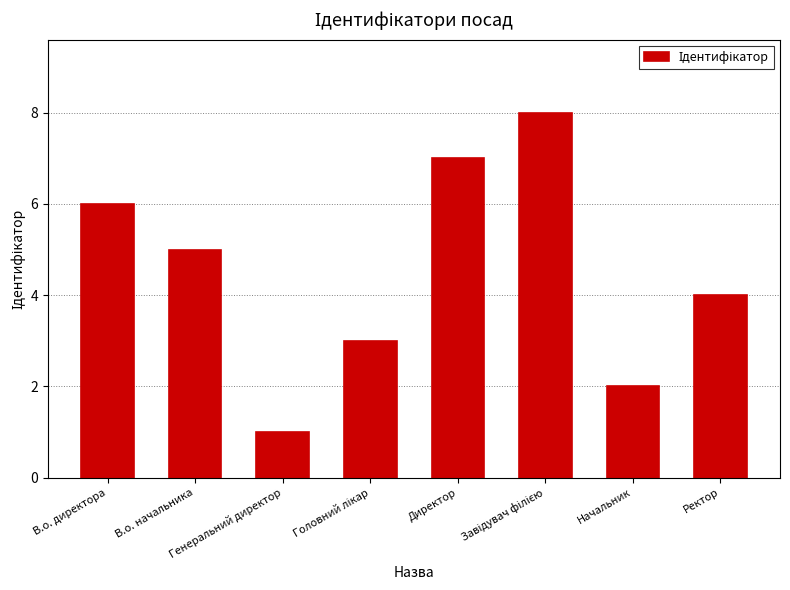

What position from the left is Директор?

5